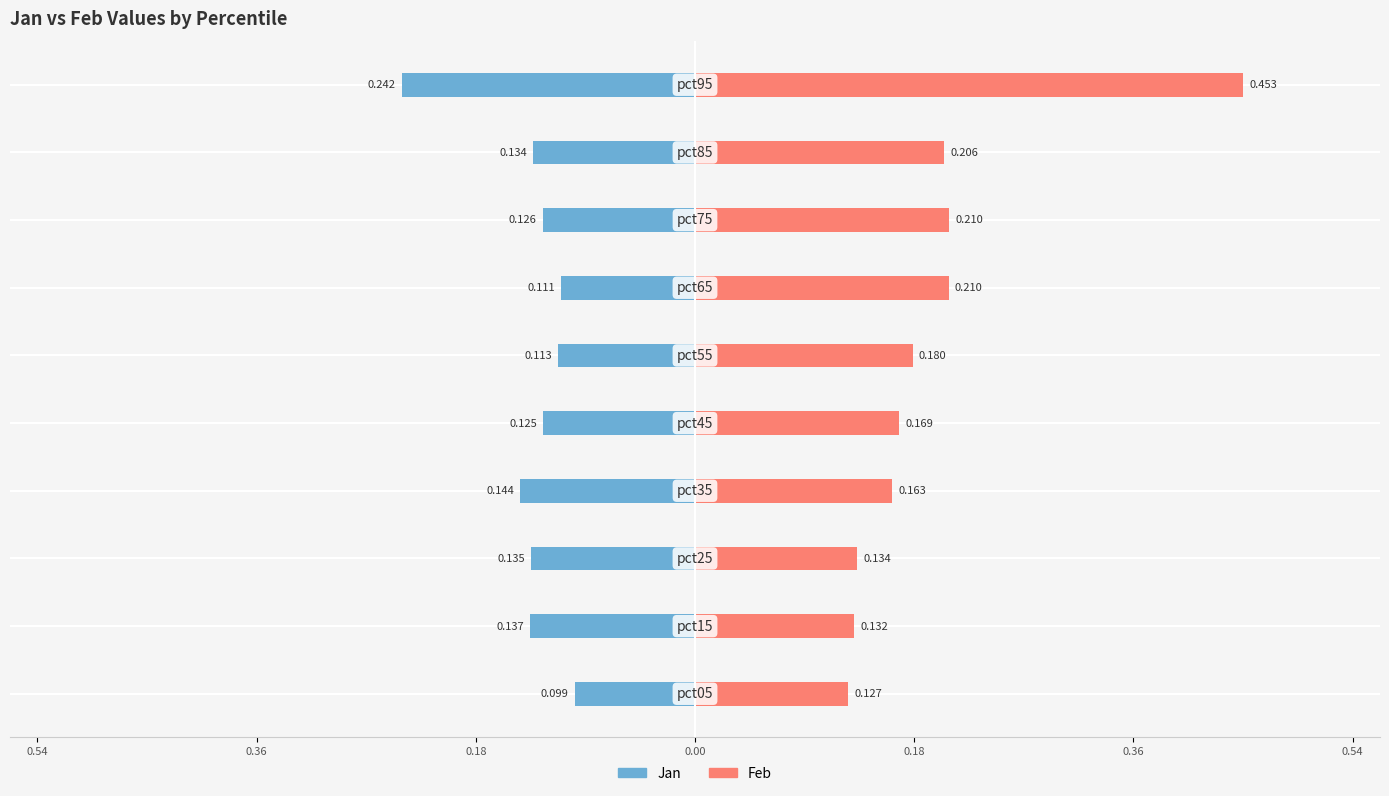

How many distinct data groups are displayed?

2